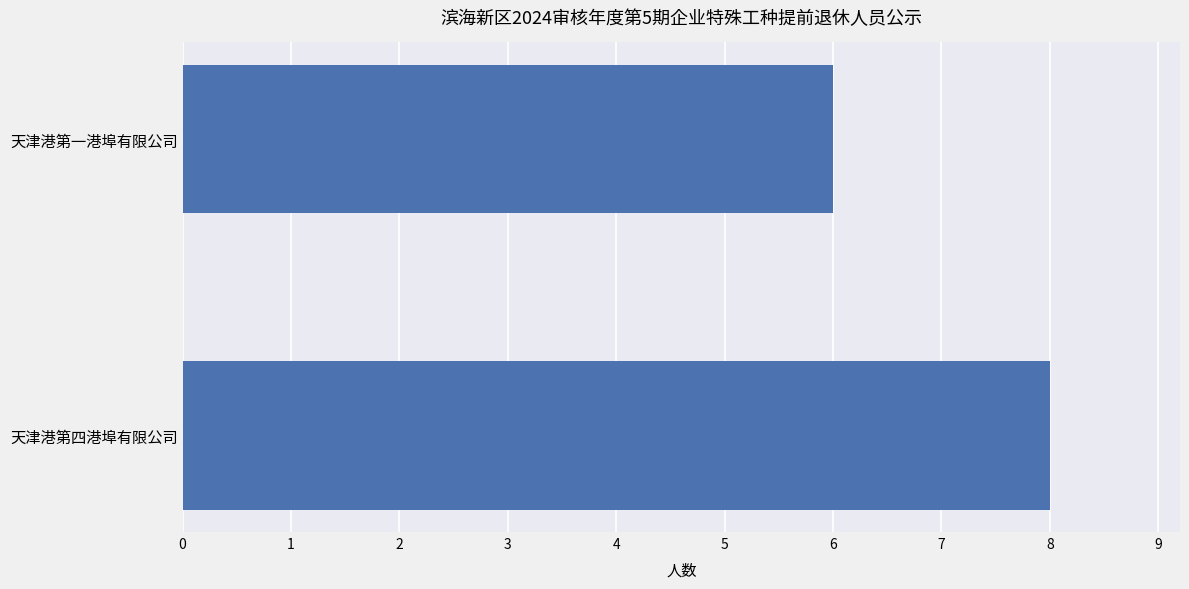

Between 天津港第四港埠有限公司 and 天津港第一港埠有限公司, which is larger?

天津港第四港埠有限公司